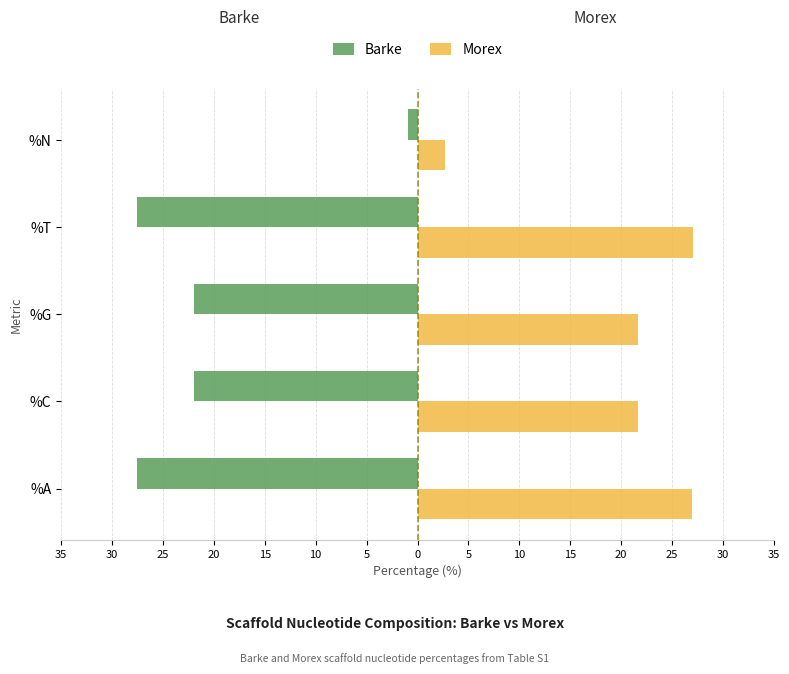

Which series has the widest spread of values?

Barke